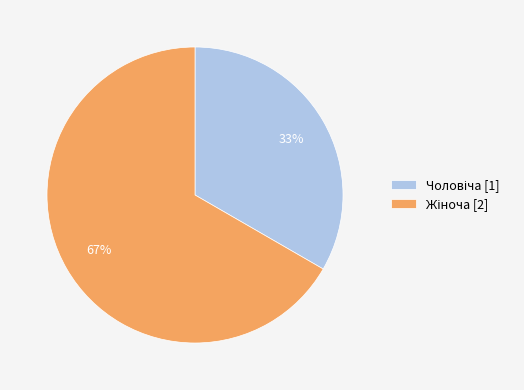

Is there any slice that represents more than half of the pie?

Yes